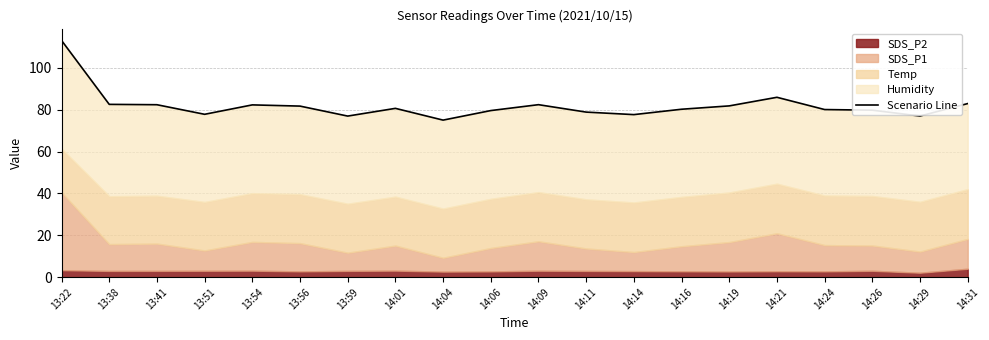

What position from the left is 14:14?

13